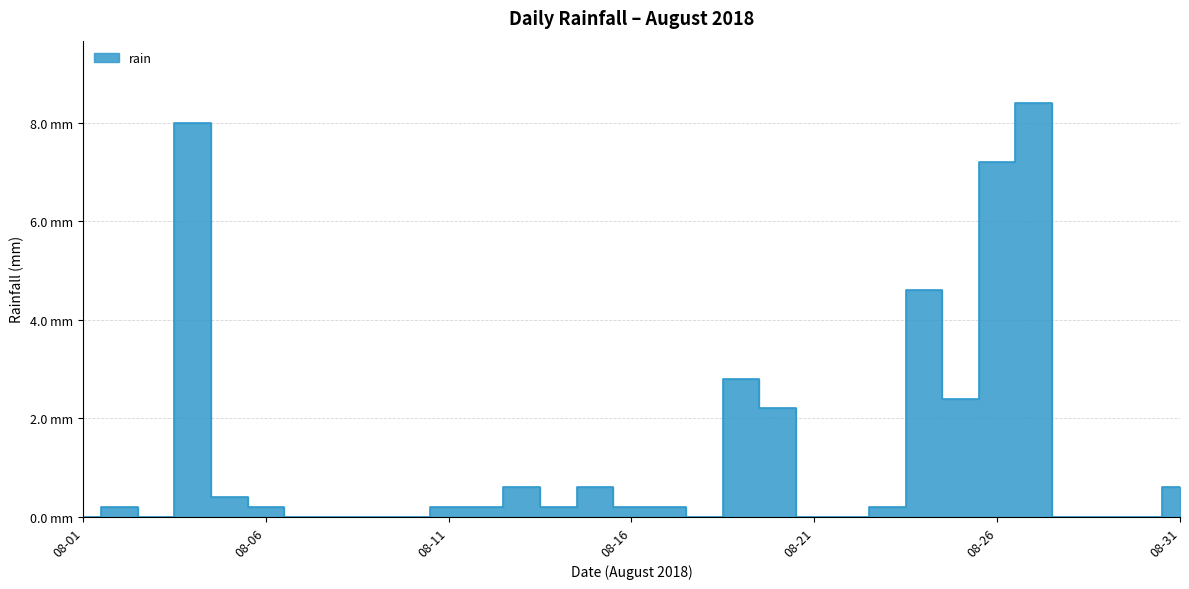

Count the number of categories in the chart.

31